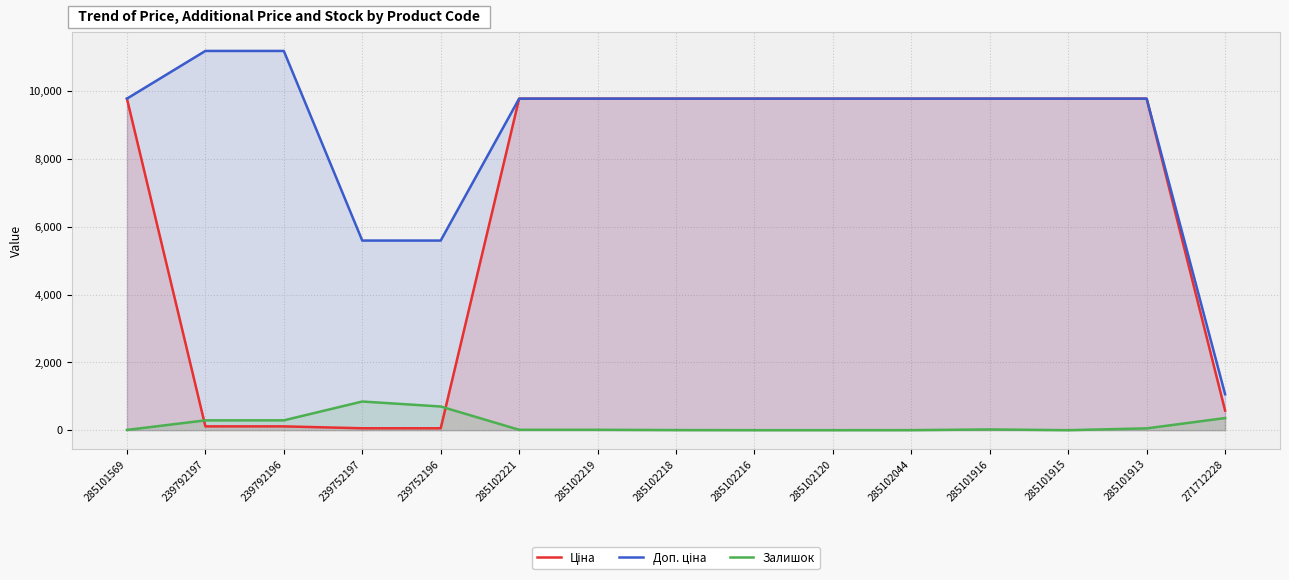

At which category does the chart reach its peak across all series?

239792197